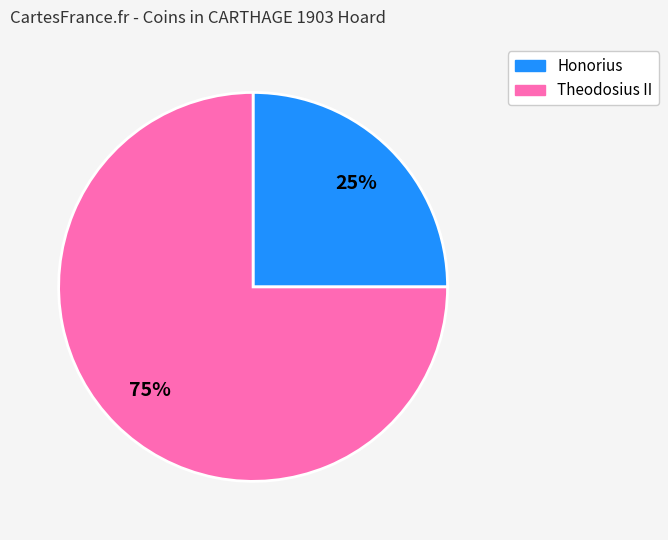

How many segments does this pie chart have?

2